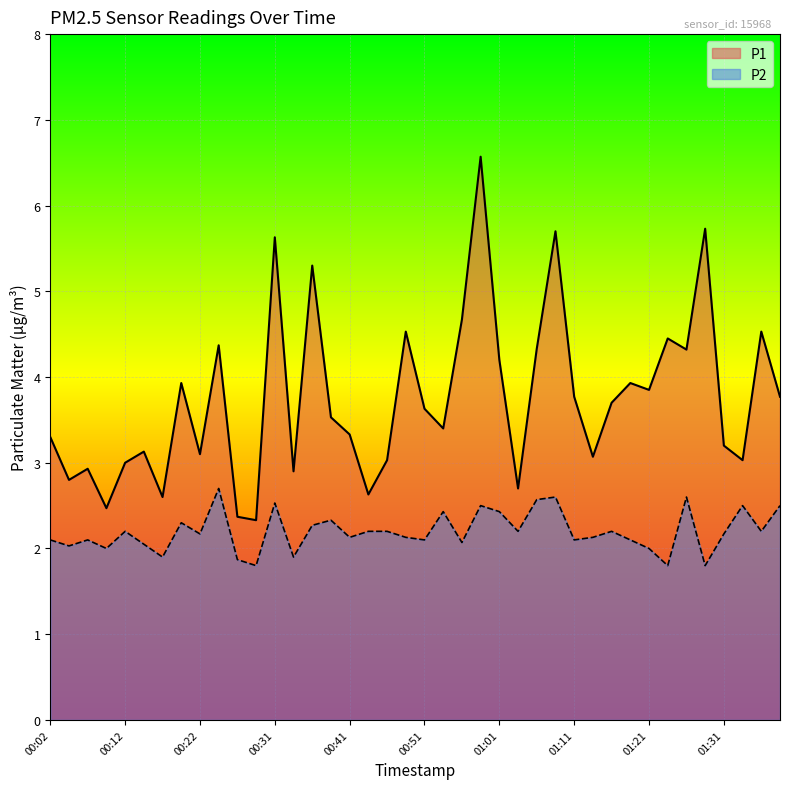

What is the difference between the highest and lowest values at 00:54?

1.0